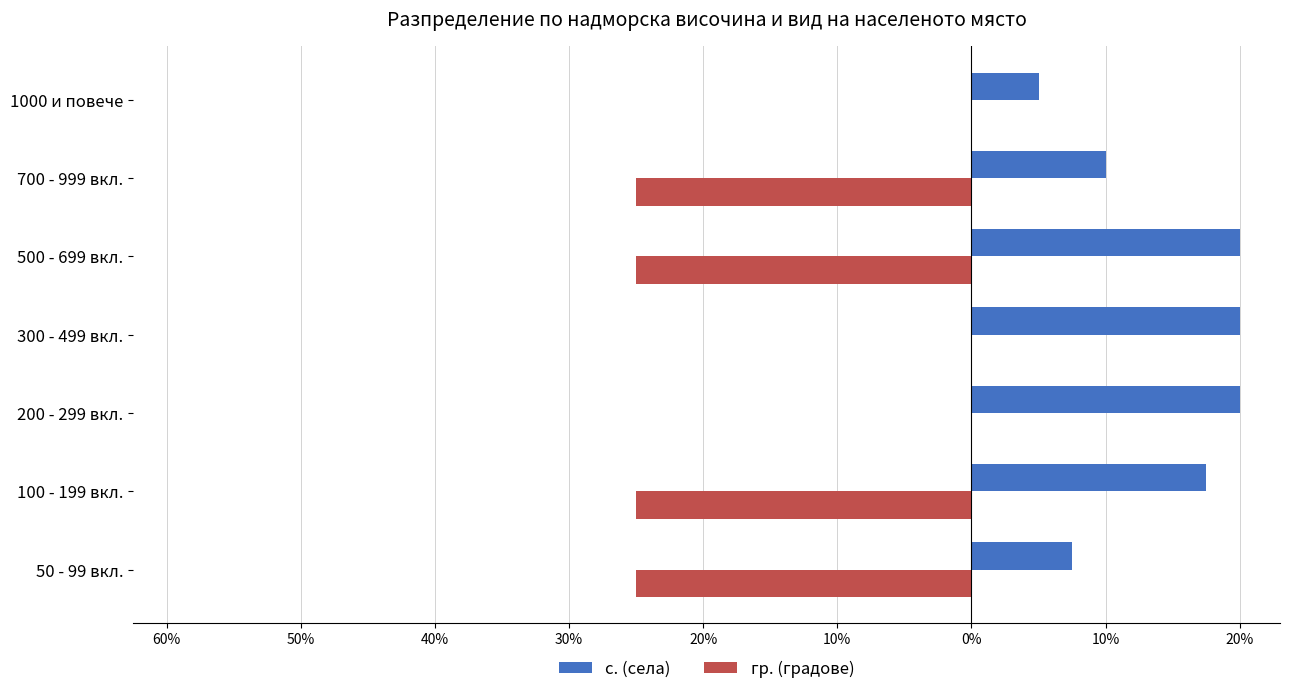

What are all the series names shown in the legend?

с. (села), гр. (градове)